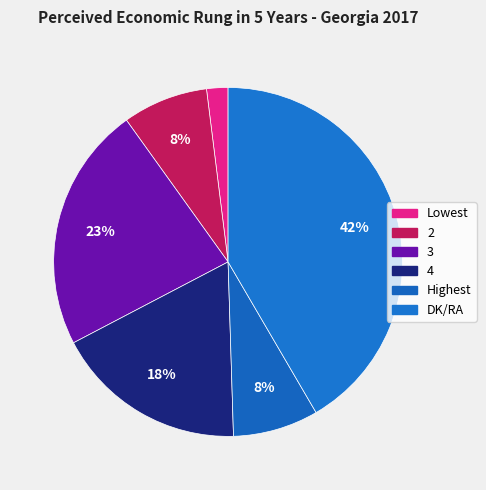

Rank the categories by value from highest to lowest.

DK/RA, 3, 4, 2, Highest, Lowest